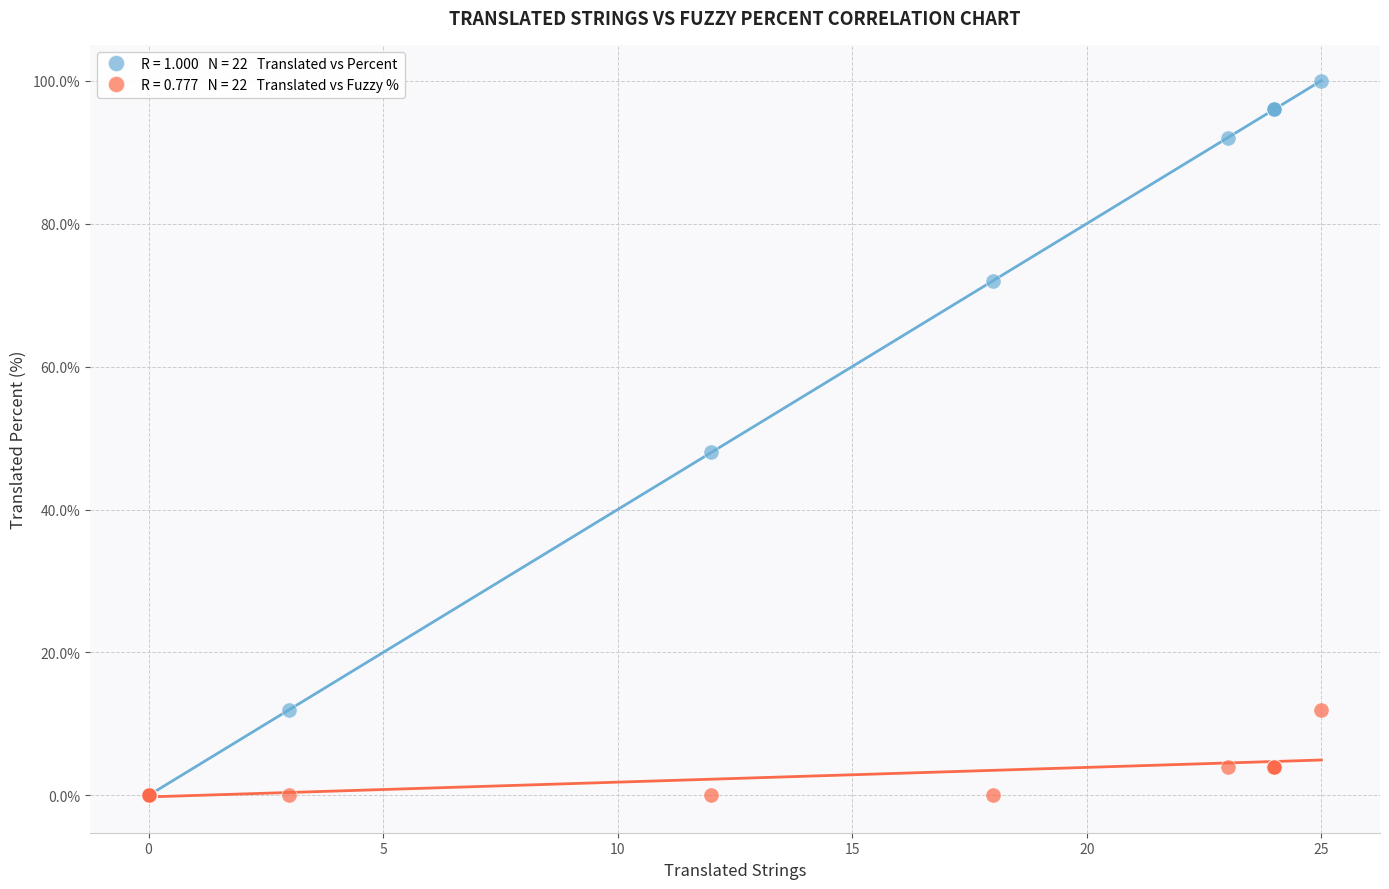

Across all series, what Y value is closest to 50?

48